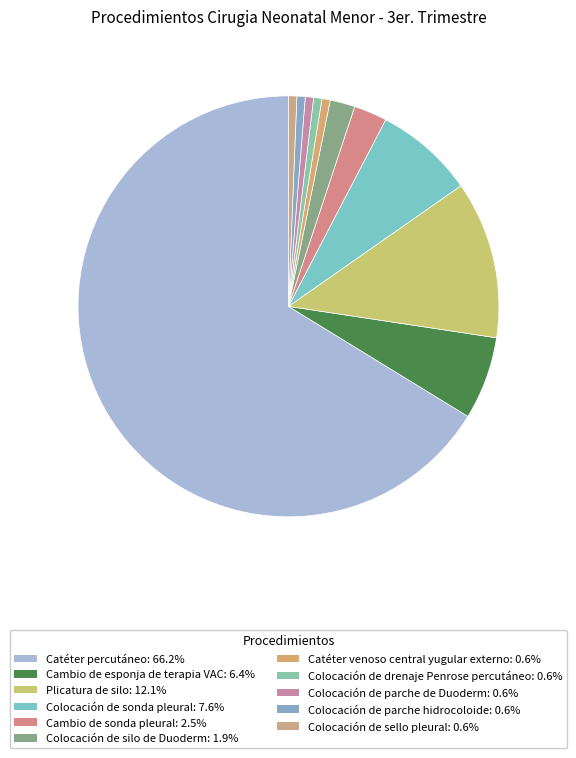

To the nearest percent, what portion does Plicatura de silo represent?

12%